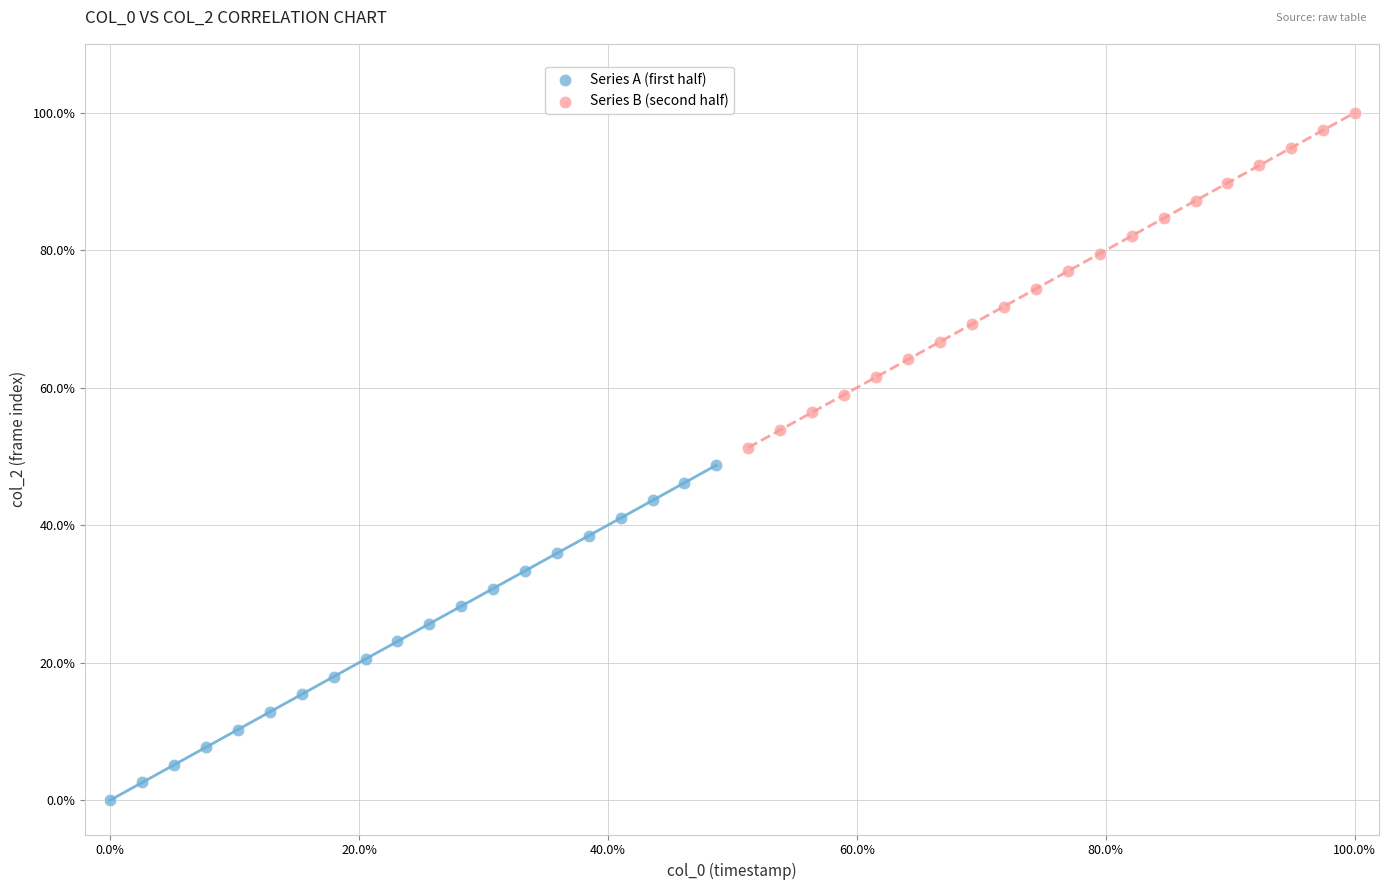

Which series reaches the minimum Y coordinate?

Series A (first half)